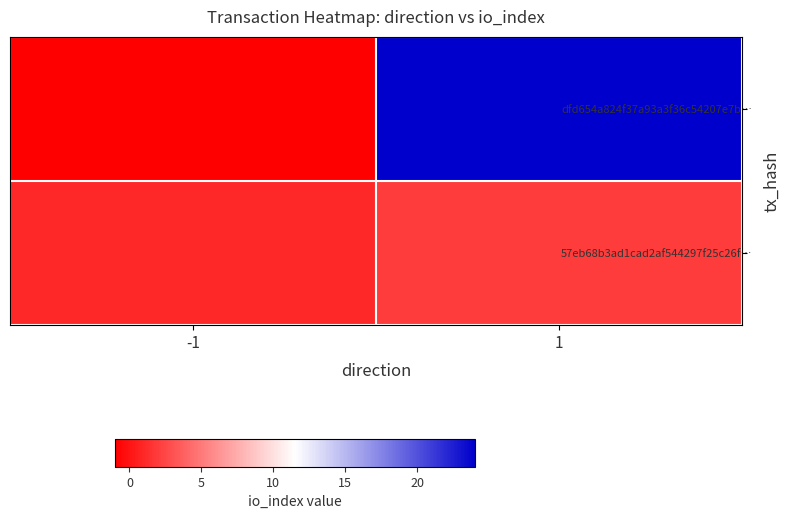

Count the number of categories in the chart.

2